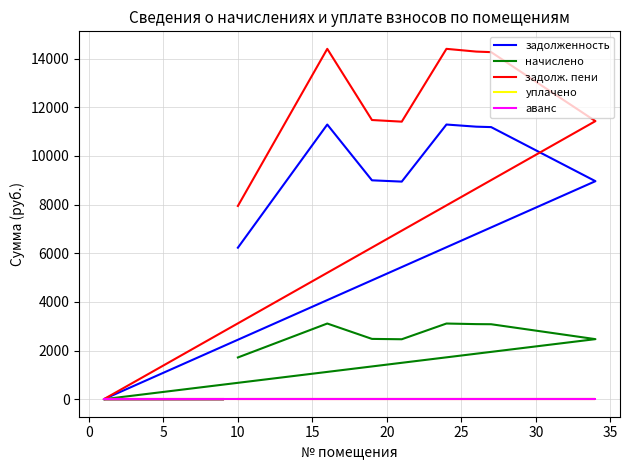

True or false: задолж. пени and начислено cross at least once.

False